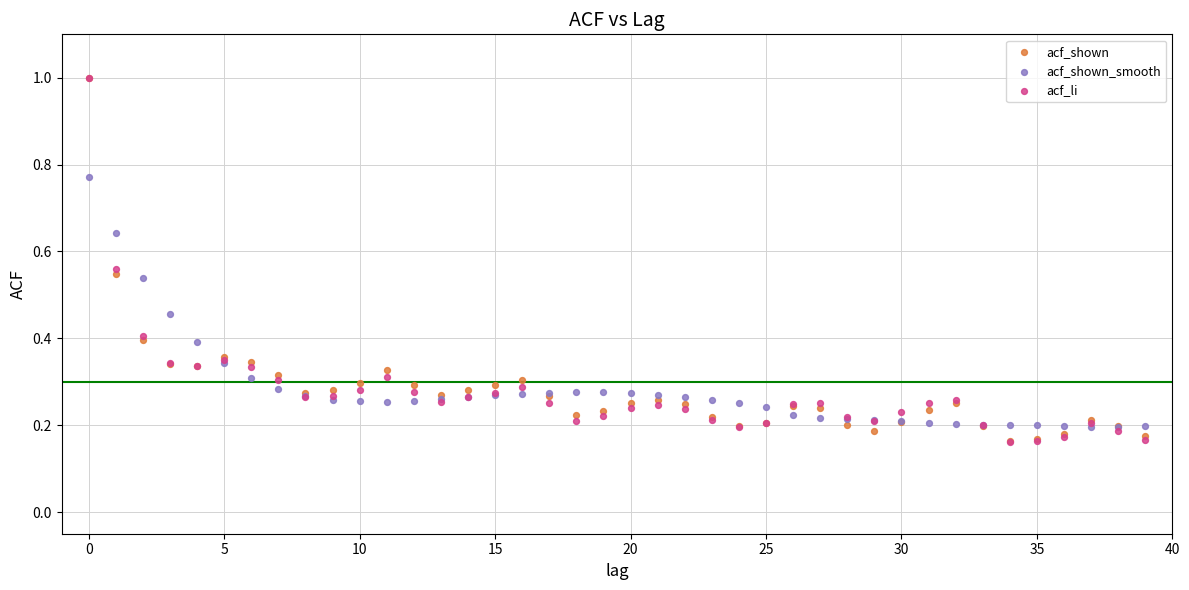

Which series has the widest spread of Y values?

acf_li